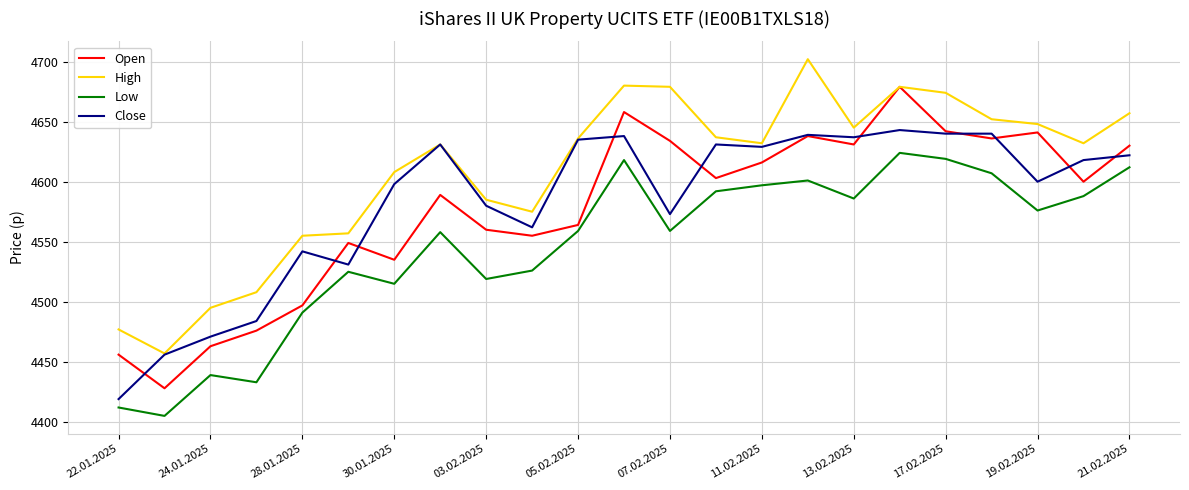

Which series has the largest total across all categories?

High